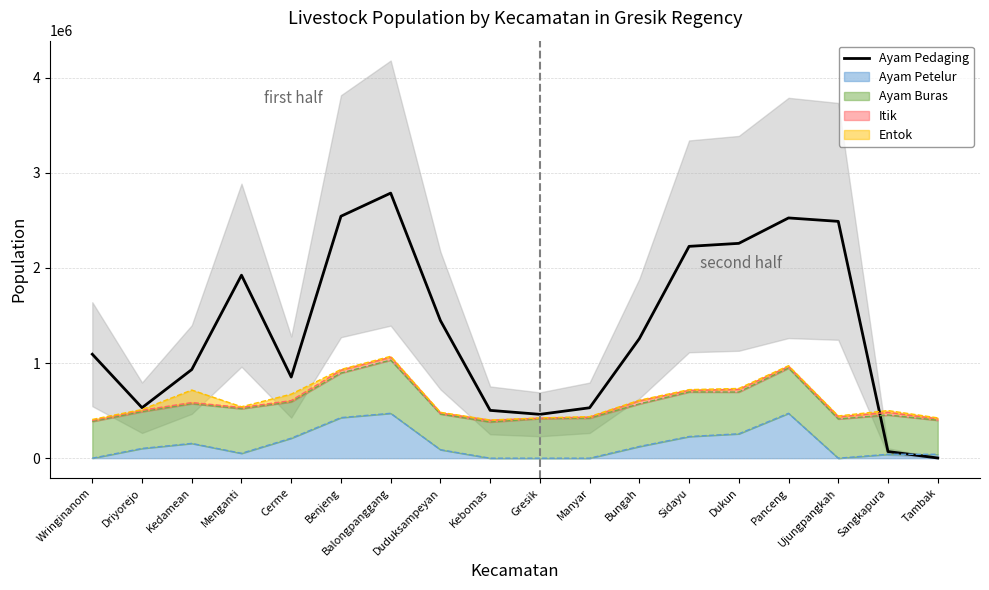

True or false: the data shows 1493193 at Dukun.

False